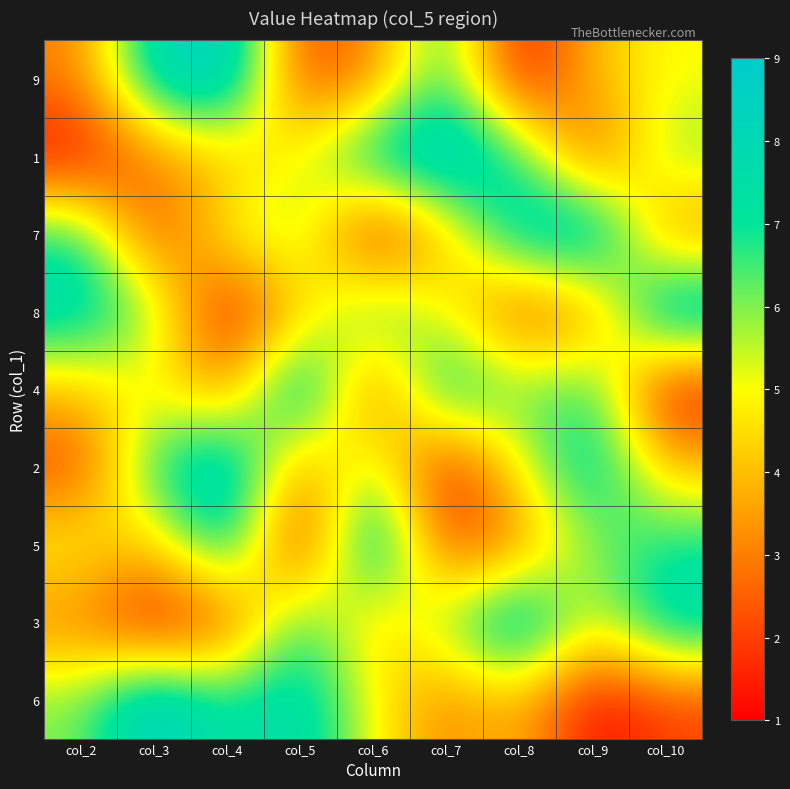

Between col_7 and col_10, which is larger?

col_7